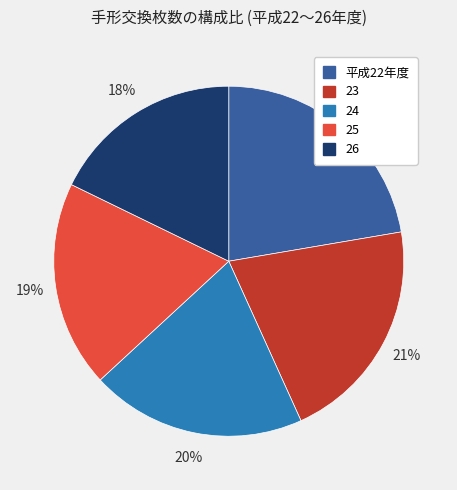

To the nearest percent, what percentage of the pie is 平成22年度?

22%